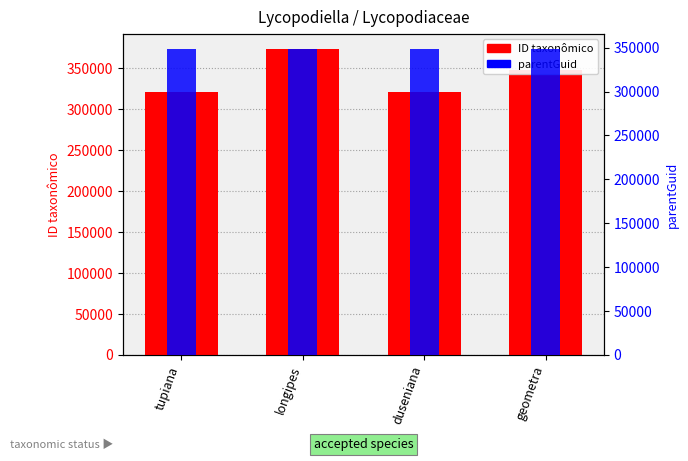

What is the label of the 1st bar from the right?

geometra